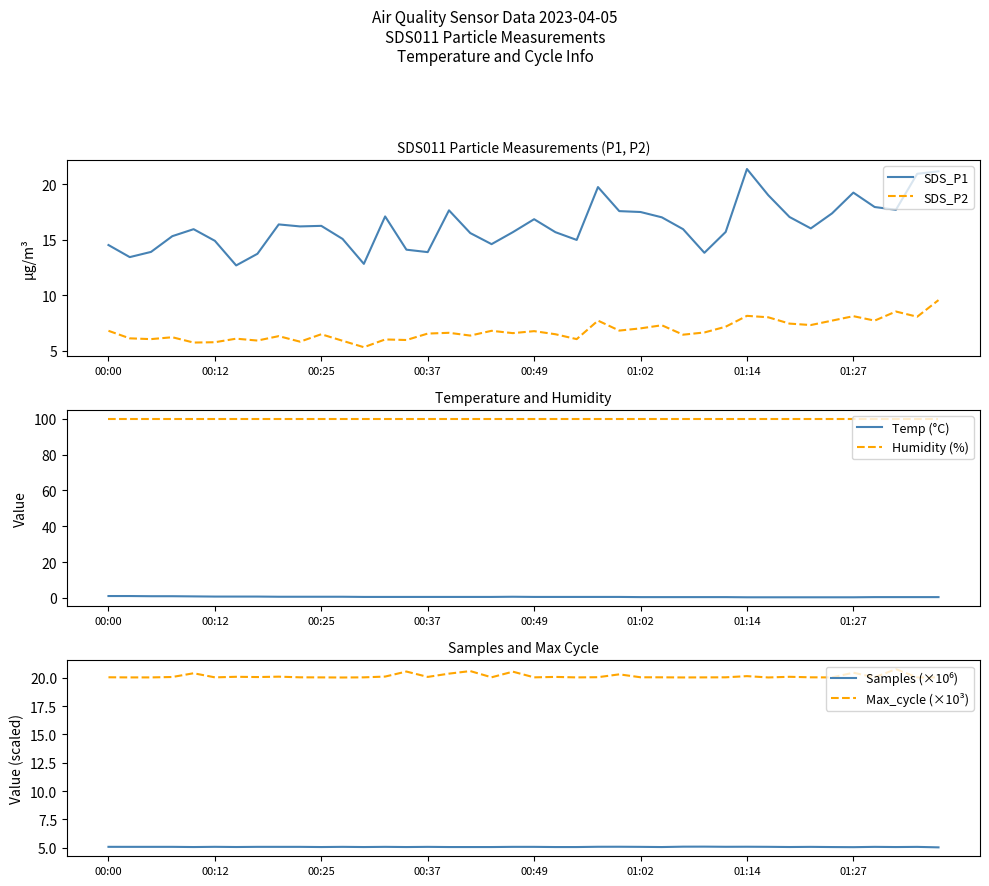

What is the lowest value of the SDS_P2 series?

5.3